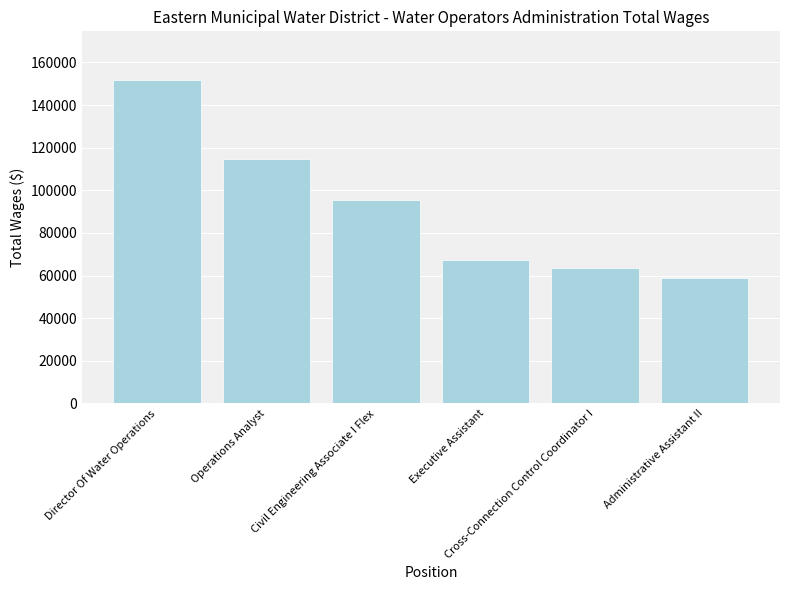

What is the average value?

91945